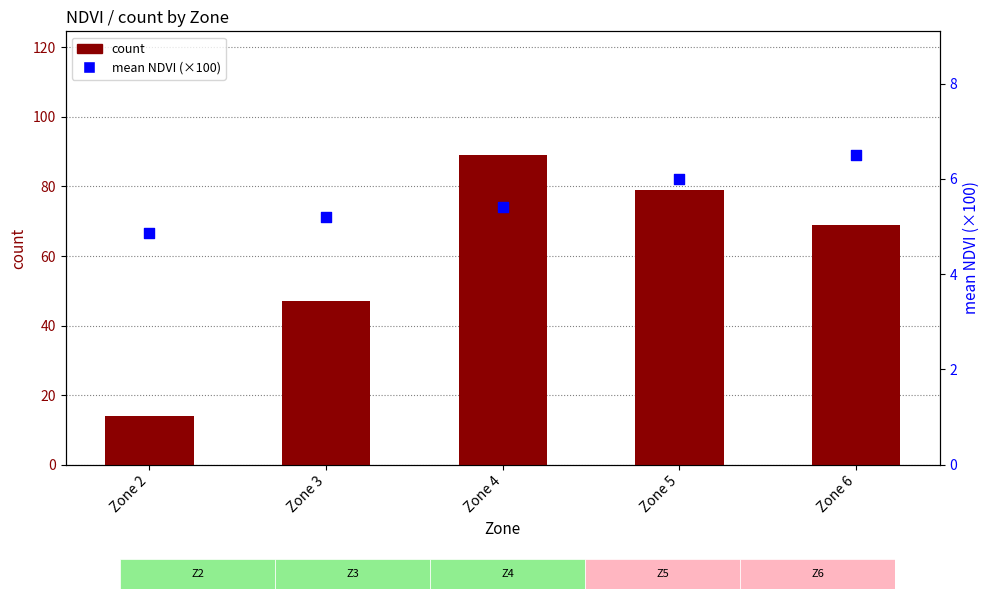

At which category is the sum across all series the highest?

Zone 4